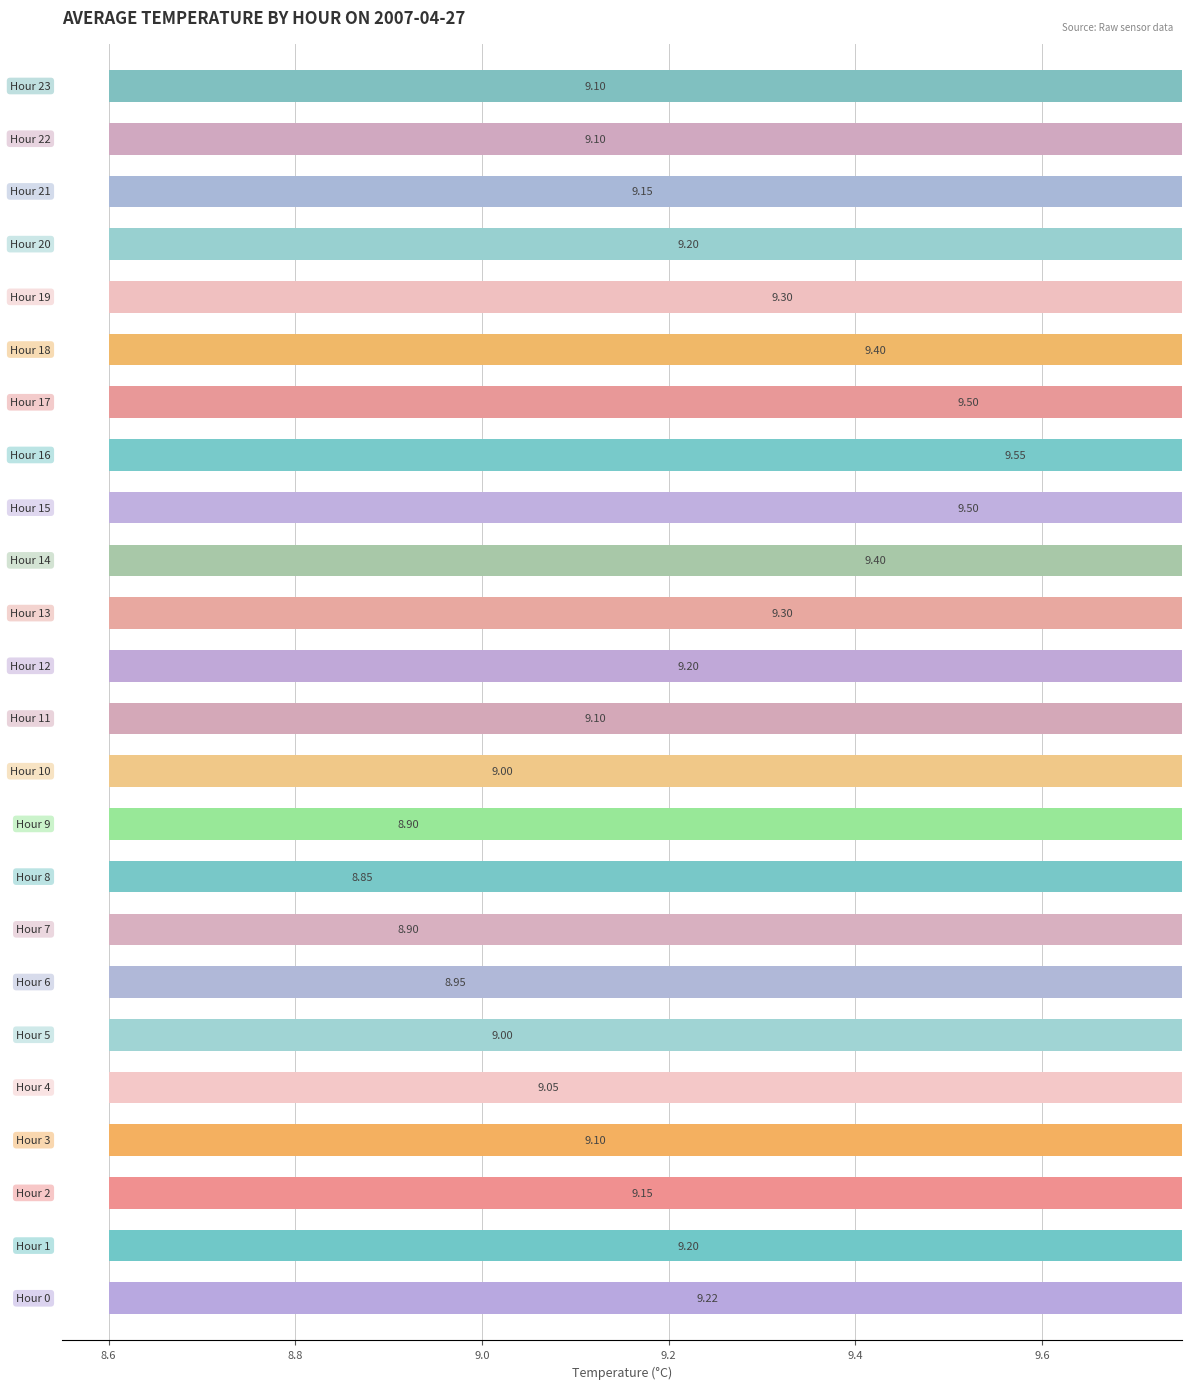

Reading left to right, what are all the values shown in this chart?

9.2	9.2	9.2	9.1	9.0	9.0	8.9	8.9	8.8	8.9	9.0	9.1	9.2	9.3	9.4	9.5	9.5	9.5	9.4	9.3	9.2	9.2	9.1	9.1